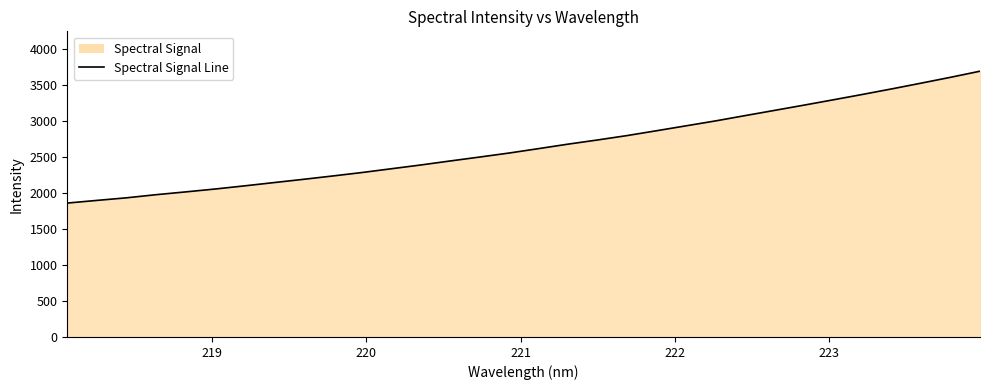

What is the minimum value shown in the chart?

1856.9